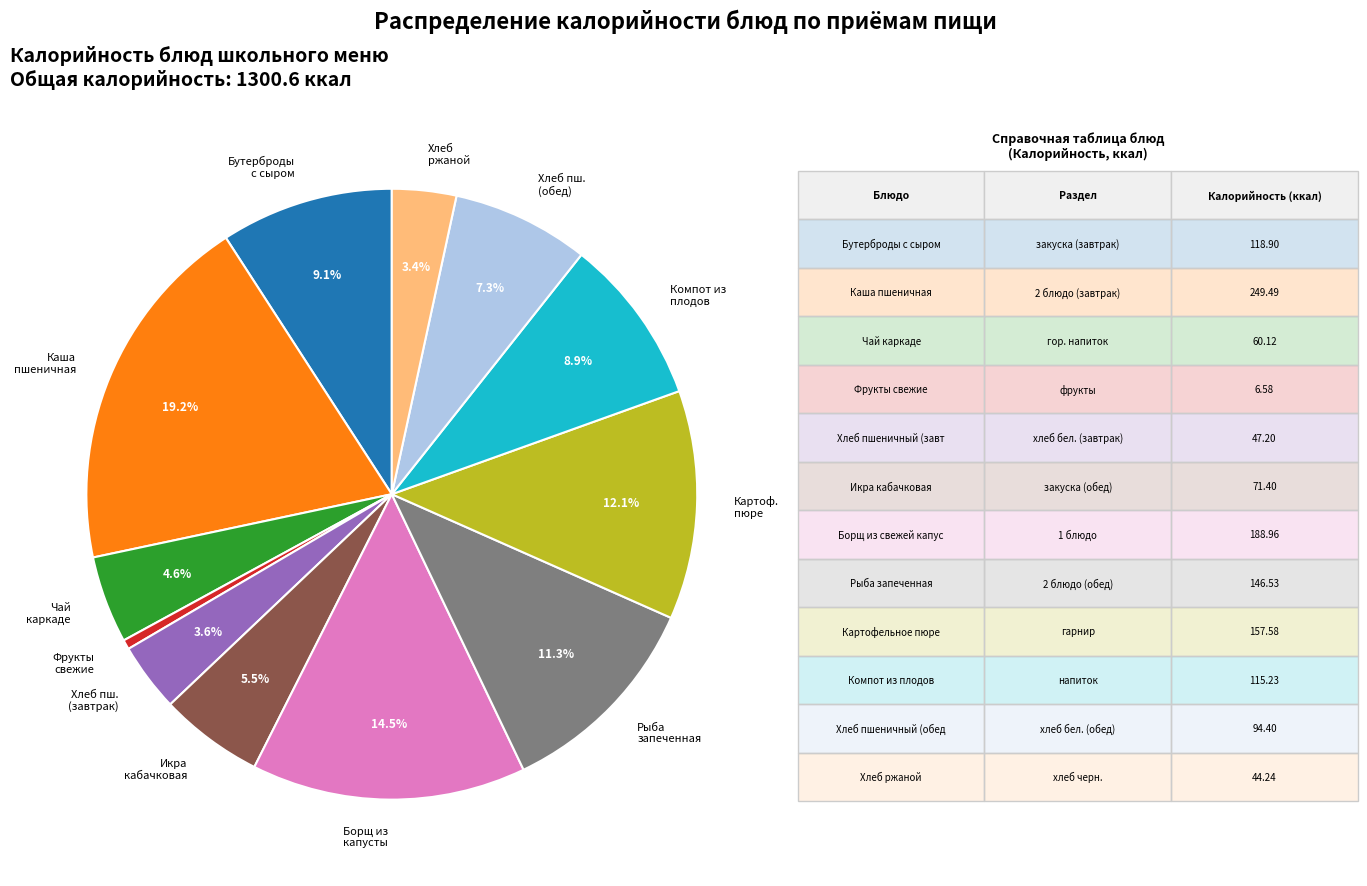

Does Икра кабачковая represent more than half of the total?

No